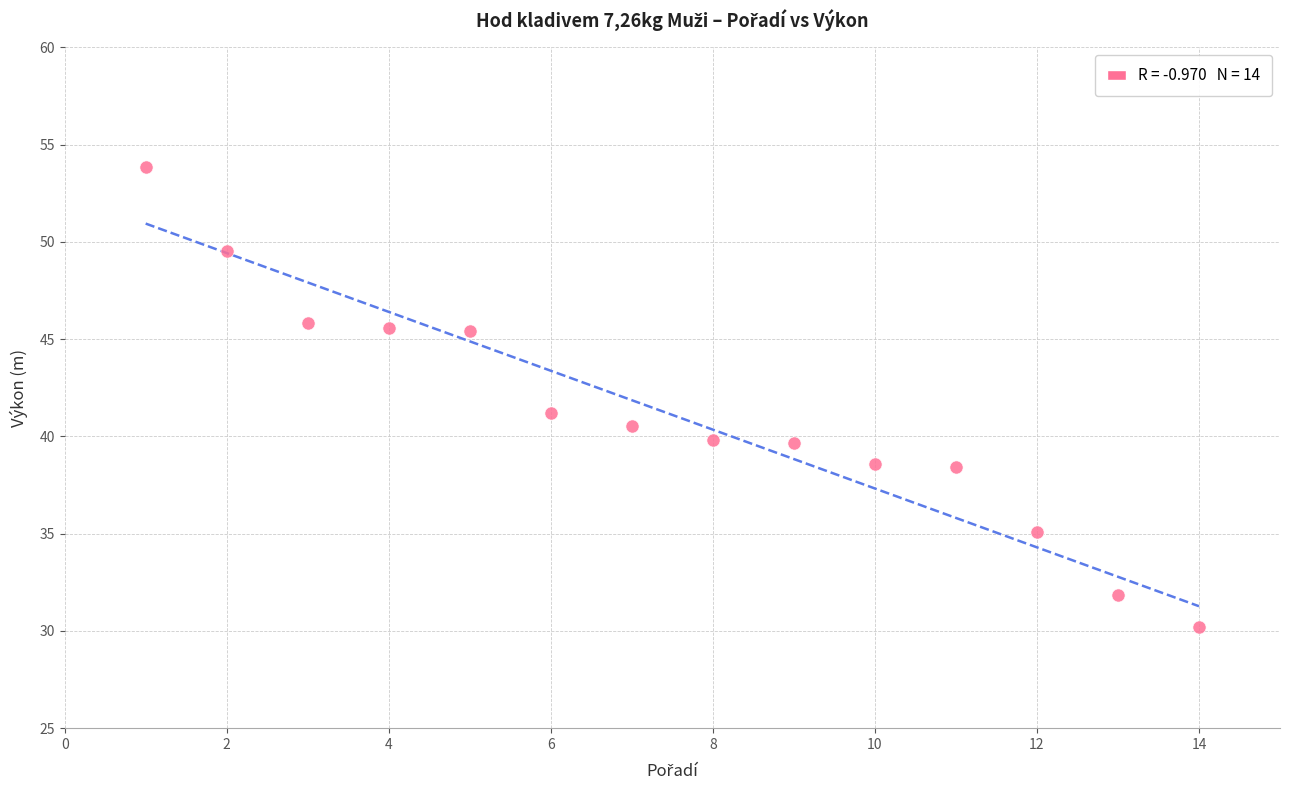

What Y value in the scatter plot is closest to 42?

41.2